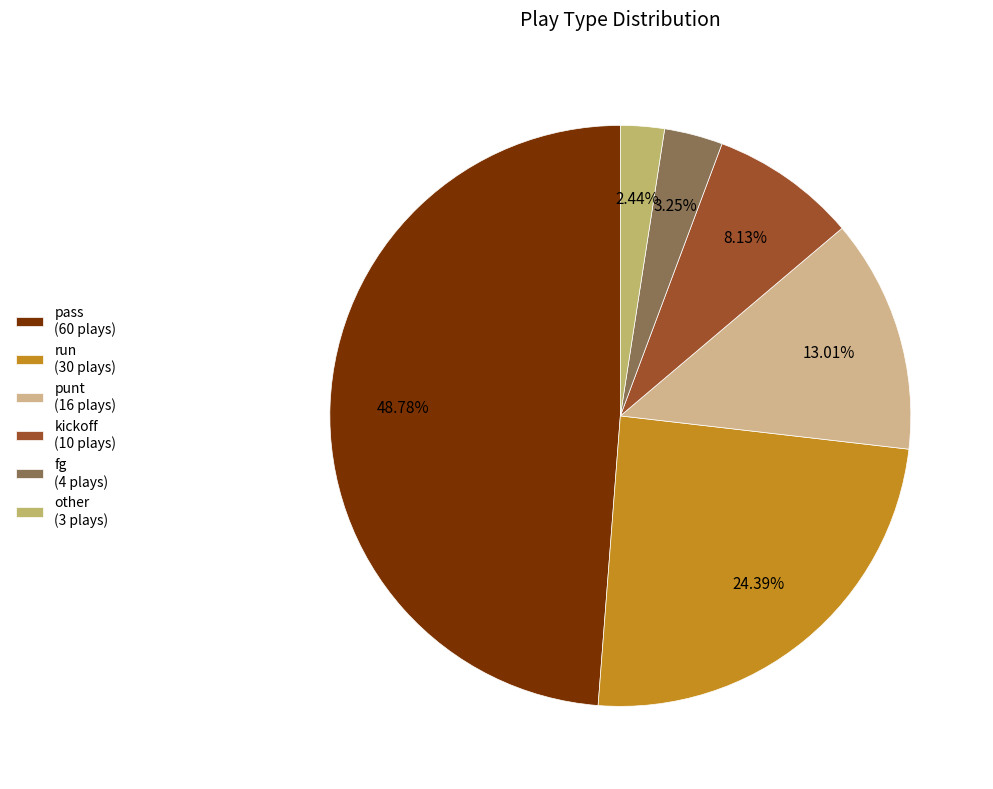

Which category has the smallest portion of the pie?

other